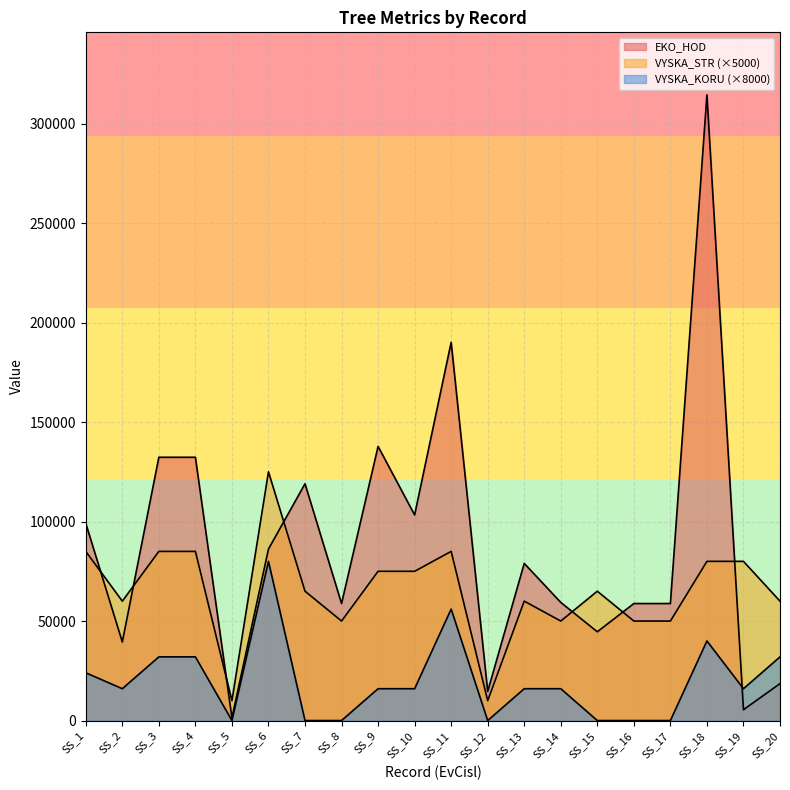

Where does the EKO_HOD series first go above 78960?

SS_1